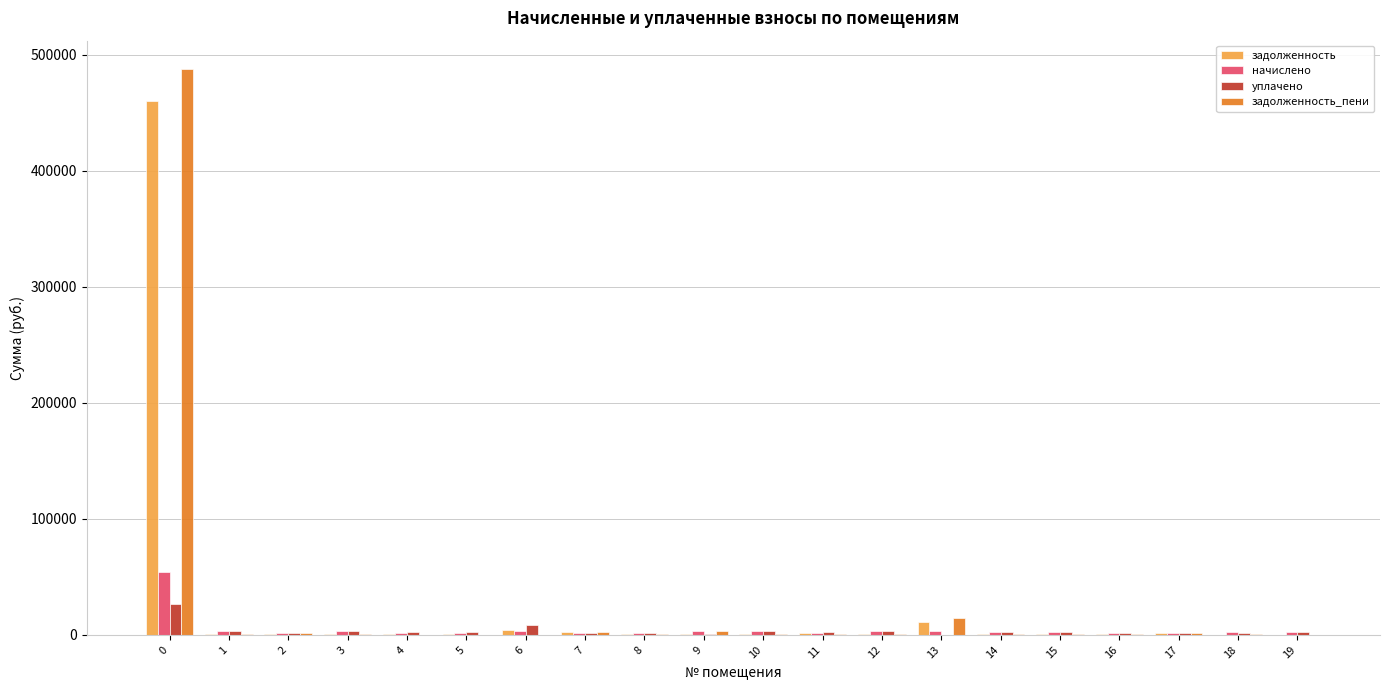

How many groups of bars are there?

20